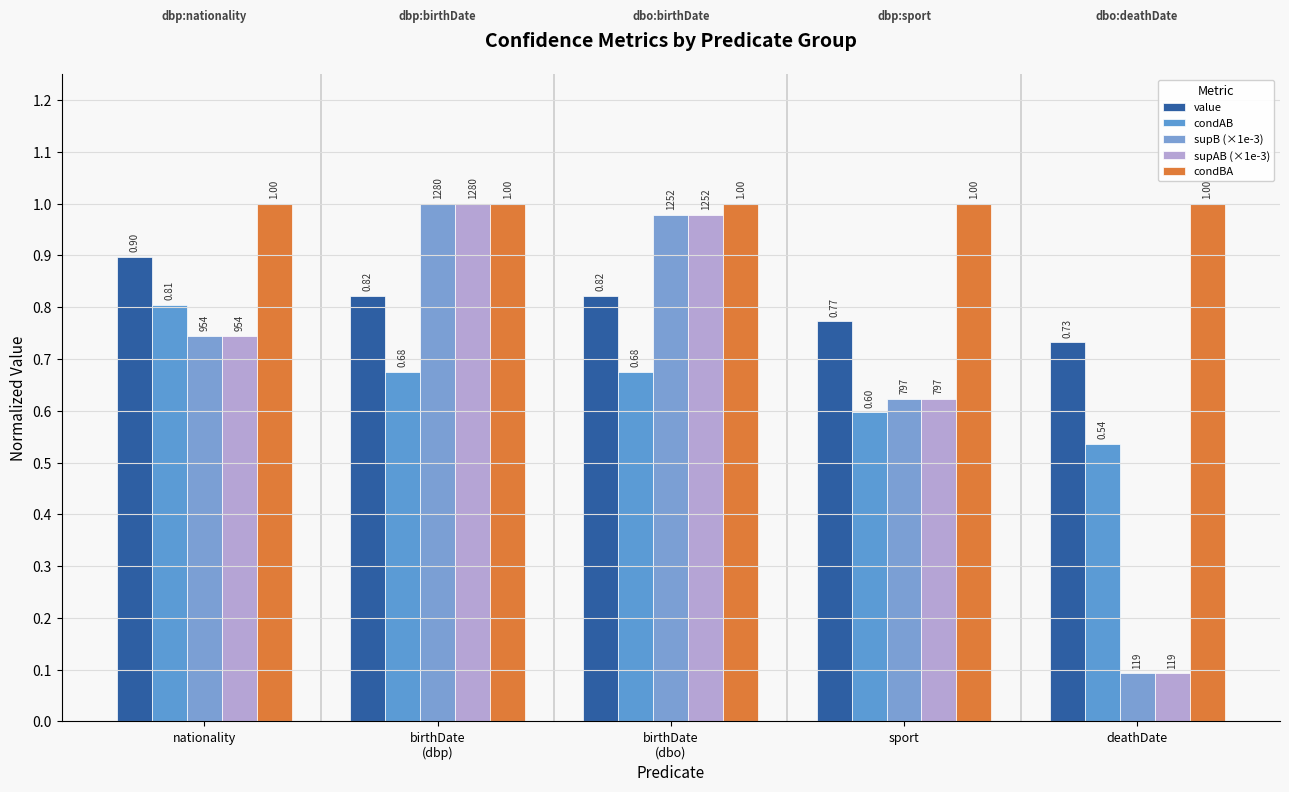

At which label does condBA reach its peak?

nationality